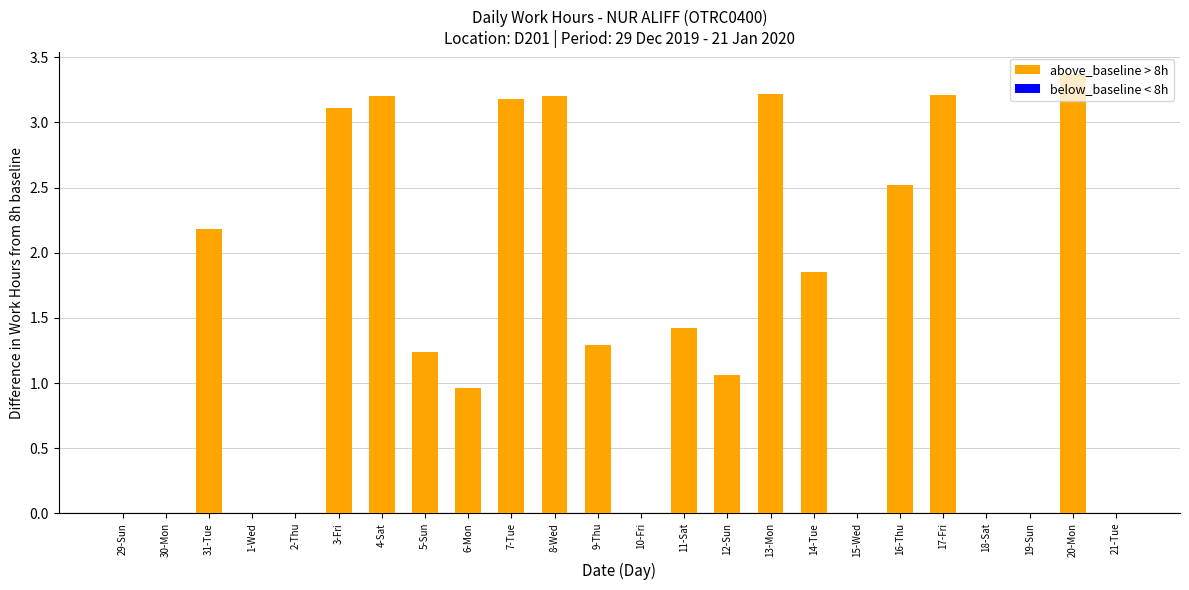

Which label corresponds to the largest value in the chart?

20-Mon